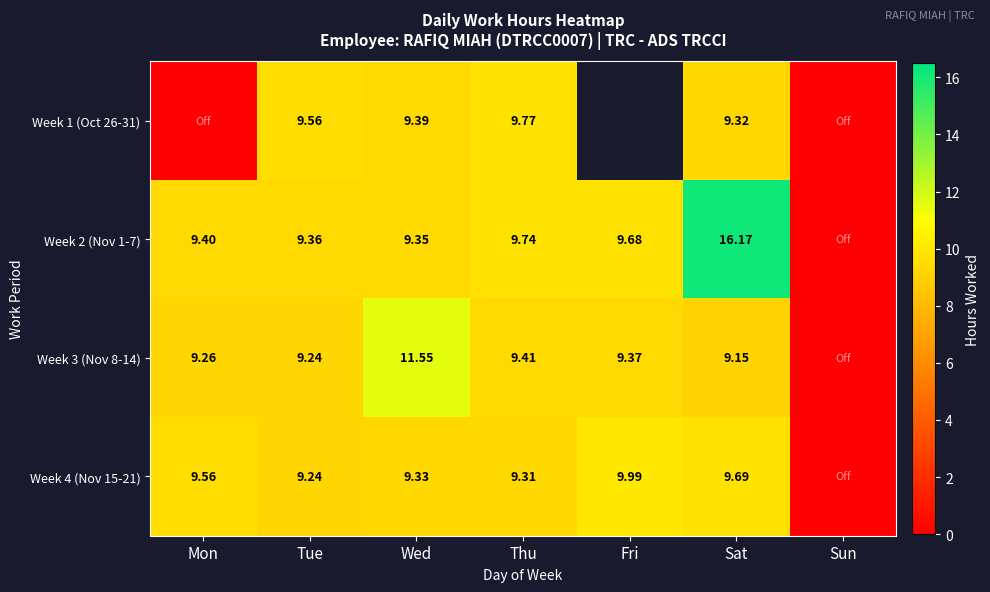

Is the value of Week 3 (Nov 8-14) at Tue greater than the value of Week 2 (Nov 1-7) at Sat?

No